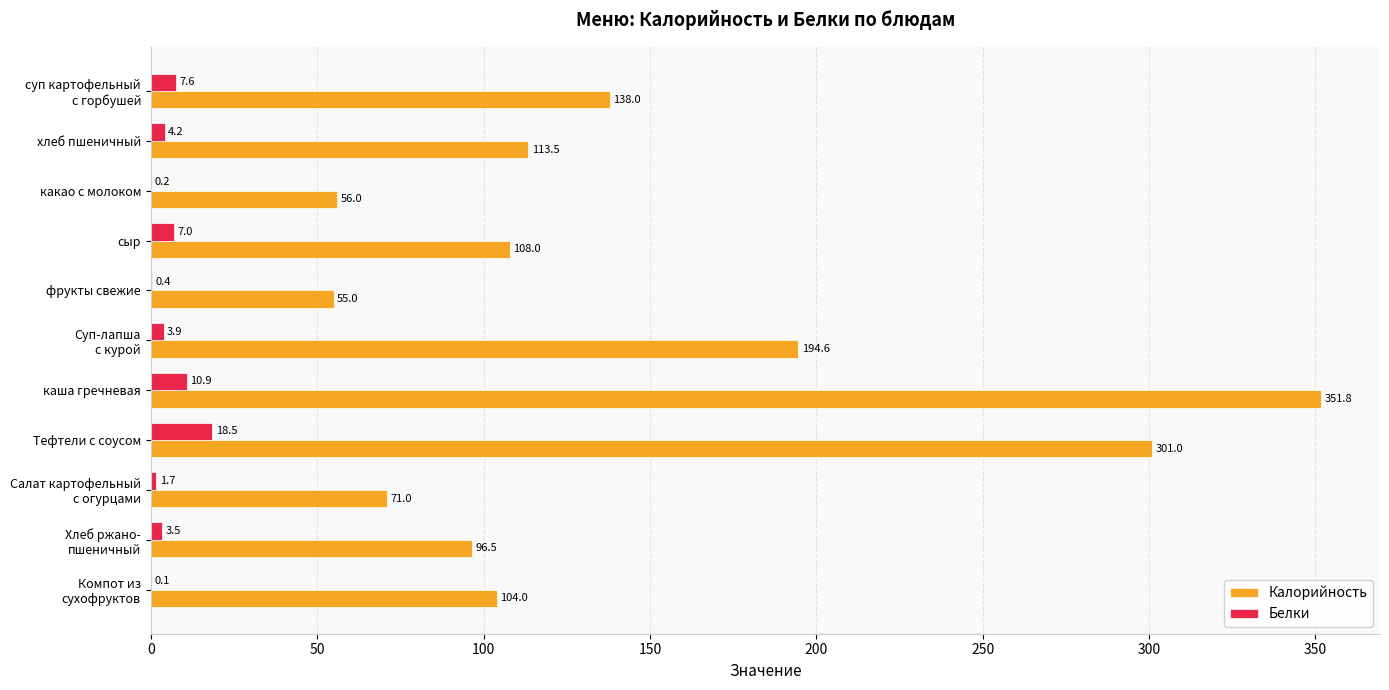

At which category does the chart reach its peak across all series?

каша гречневая